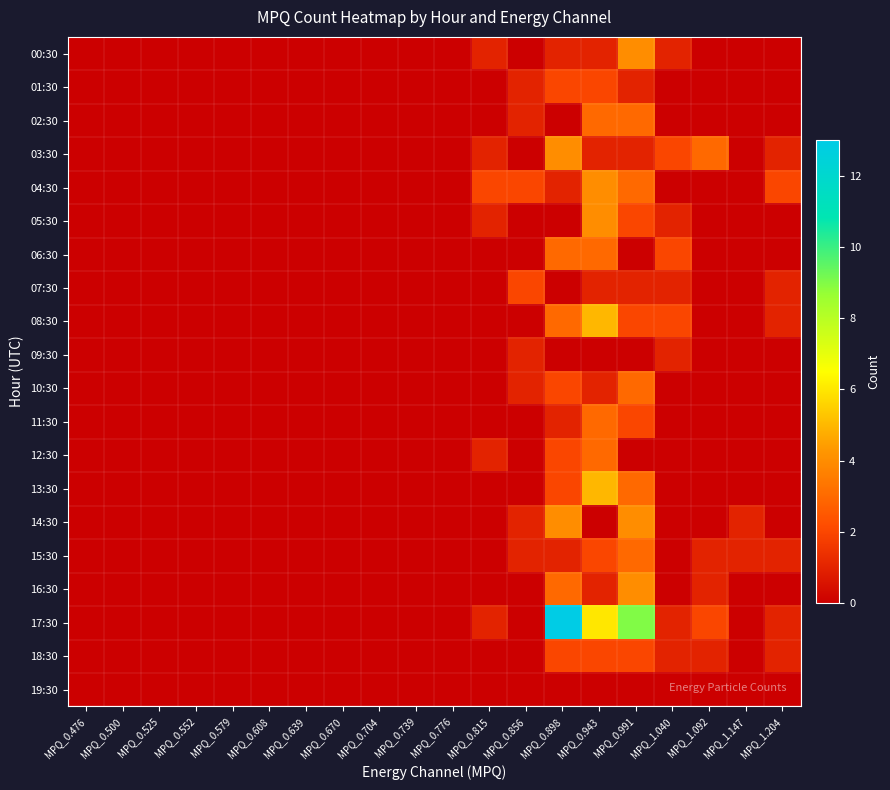

What is the spread (max minus min) of values at MPQ_0.898?

13